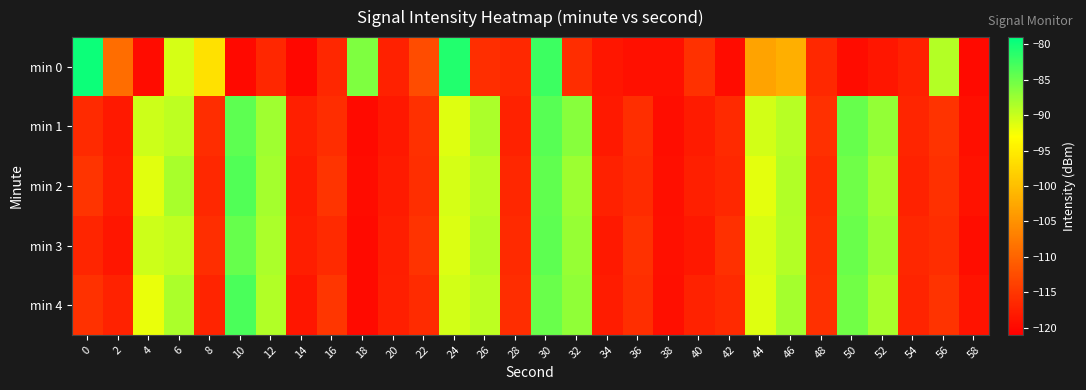

Between 50 and 20, which is larger?

20